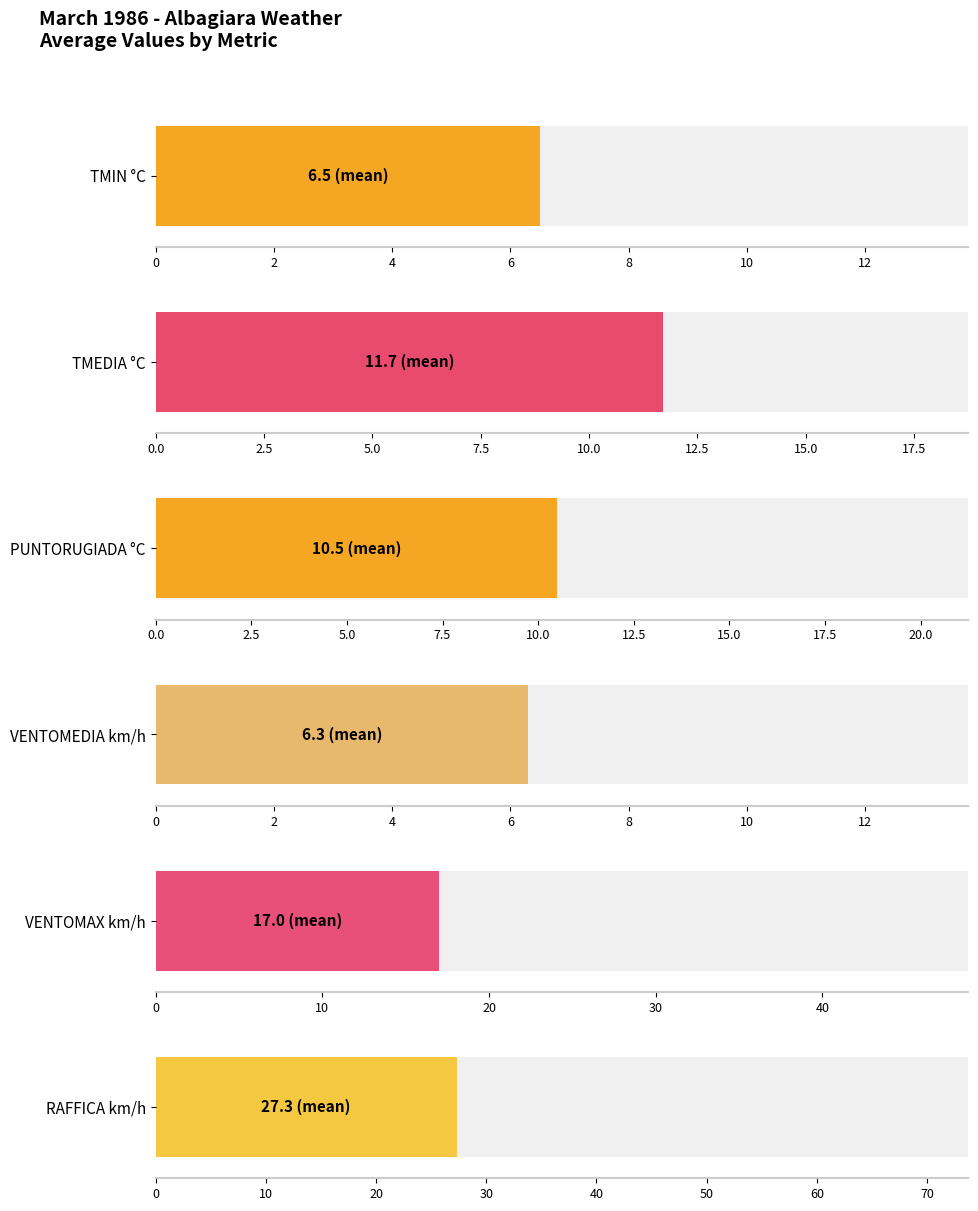

Is it true that VENTOMAX km/h equals 7 at 8?

False